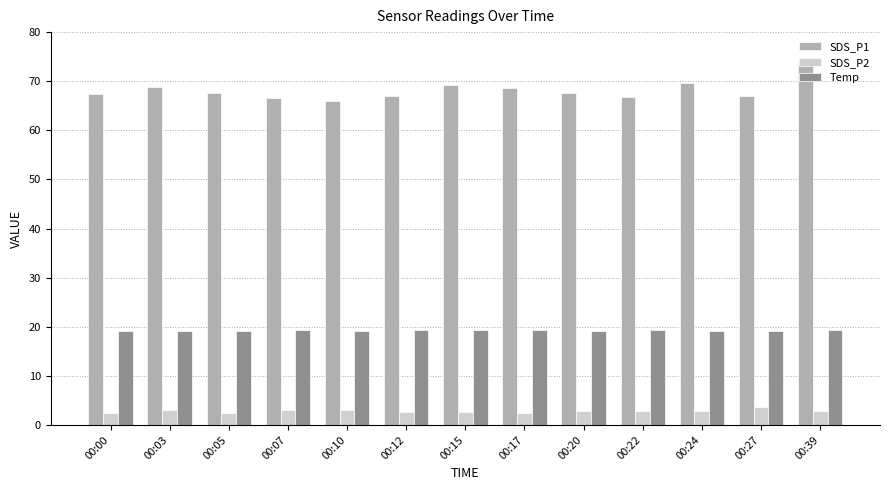

List the series in order of their overall mean, lowest first.

SDS_P2, Temp, SDS_P1